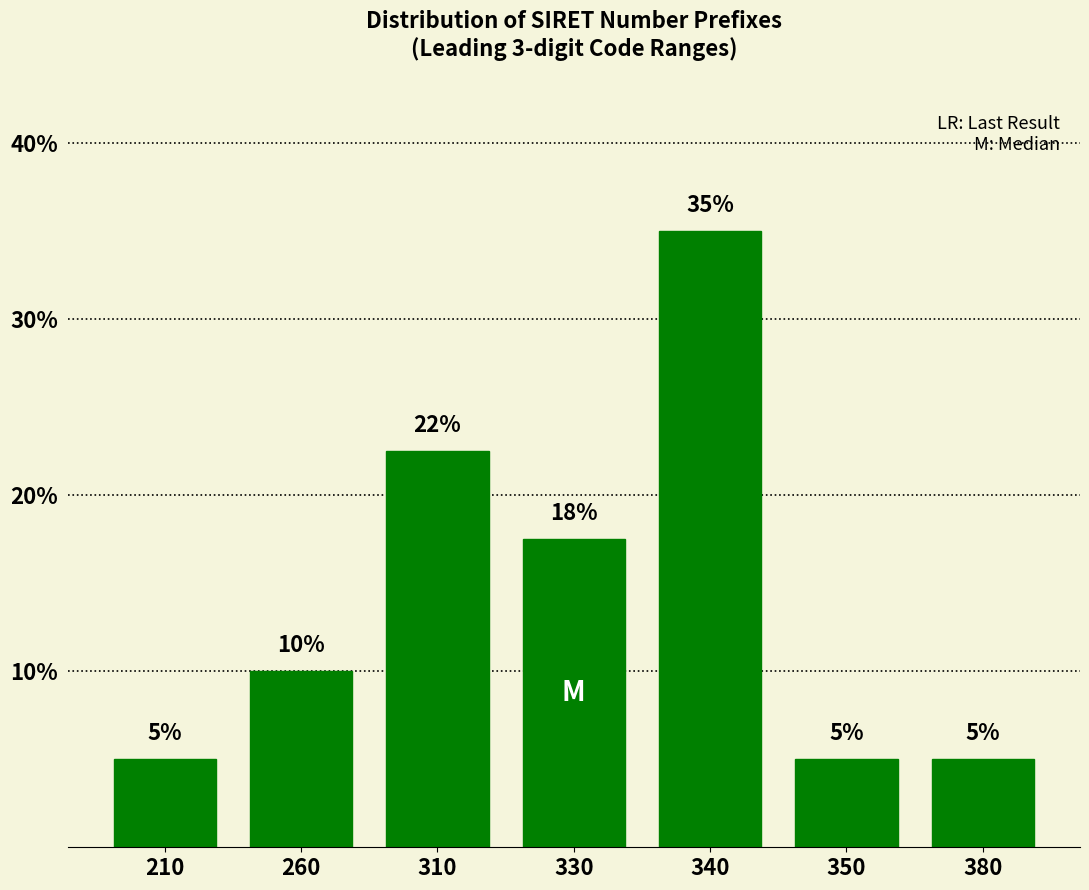

What is the minimum value shown in the chart?

5.0